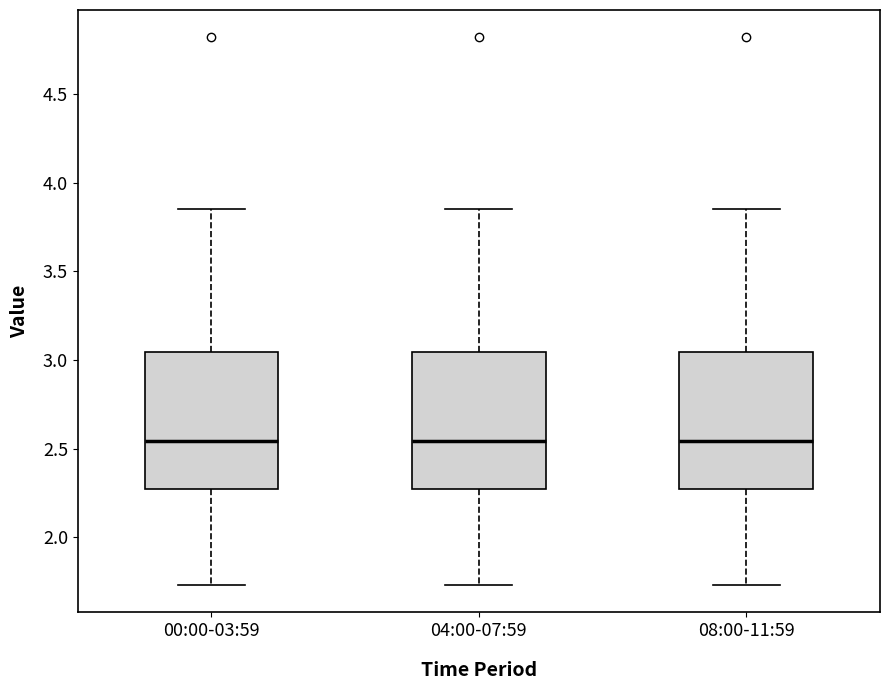

Where is the lower edge of the box for 04:00-07:59 on the y-axis? The values are not printed on the chart, so give them approximately, as read against the axis.

2.25